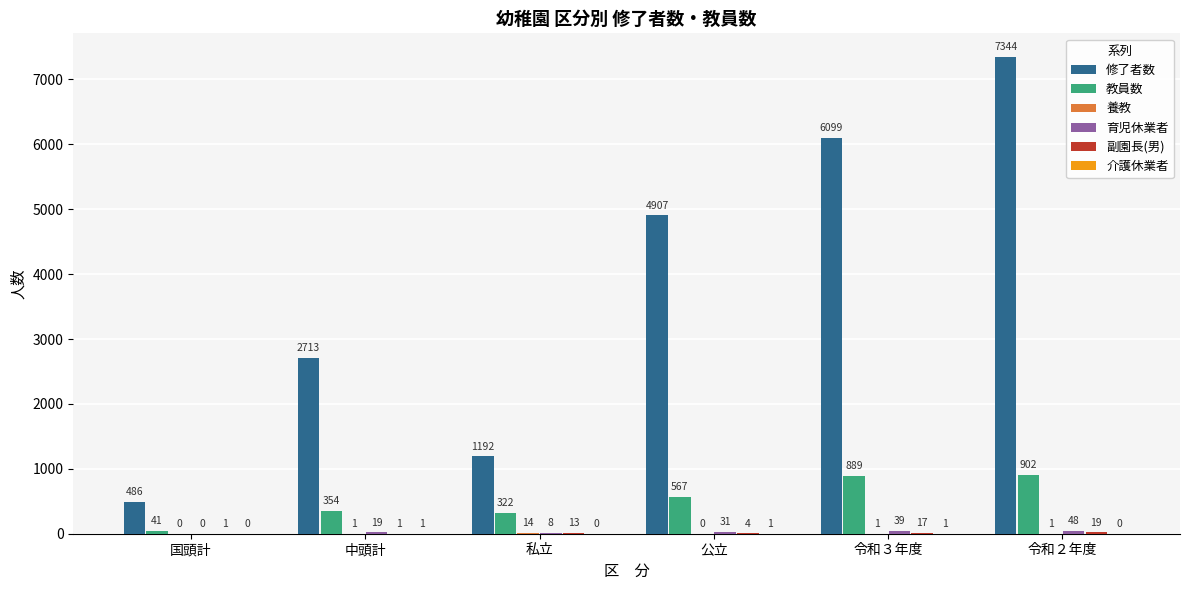

What is the total value across all series at 令和３年度?

7046